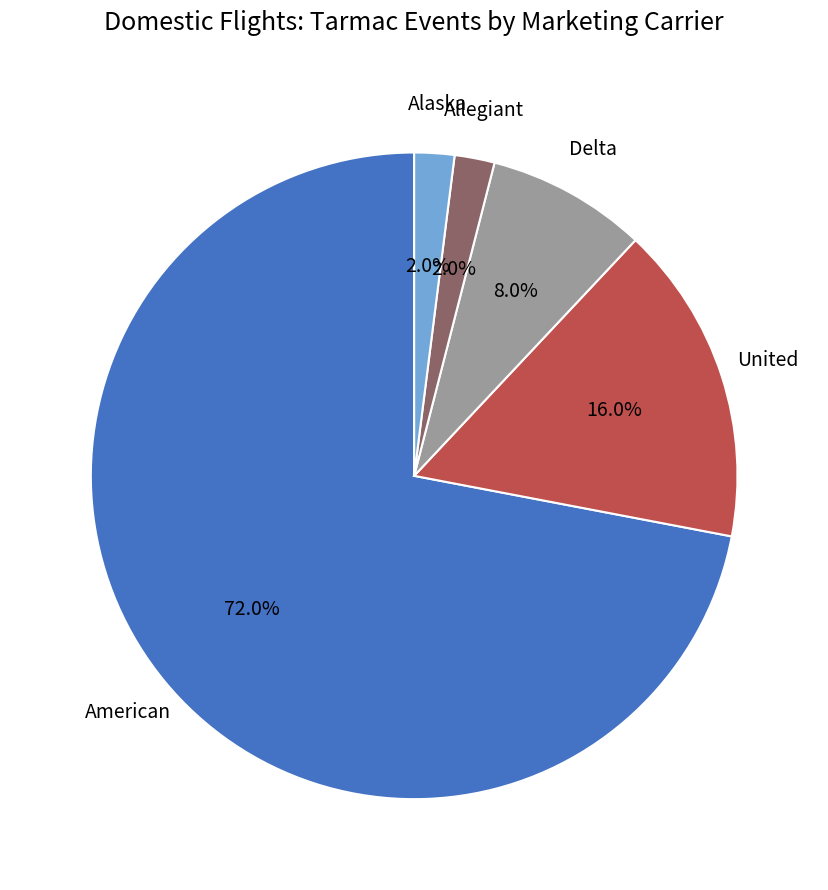

Which category has the biggest portion of the pie?

American